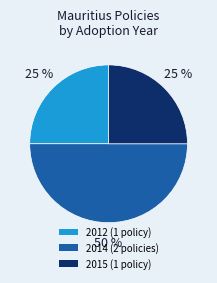

What is the ratio of the value at 2015 (1 policy) to the value at 2012 (1 policy)?

1.0